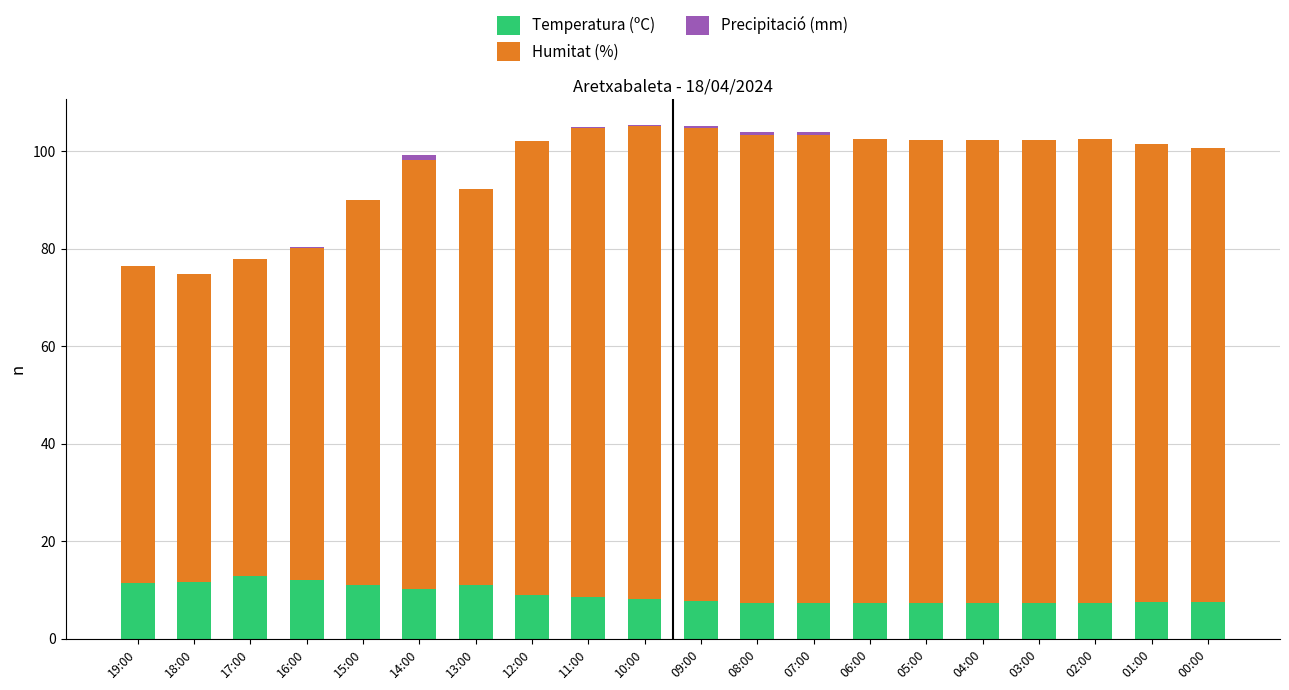

True or false: Temperatura (ºC) has a value of 11.1 at 13:00.

True